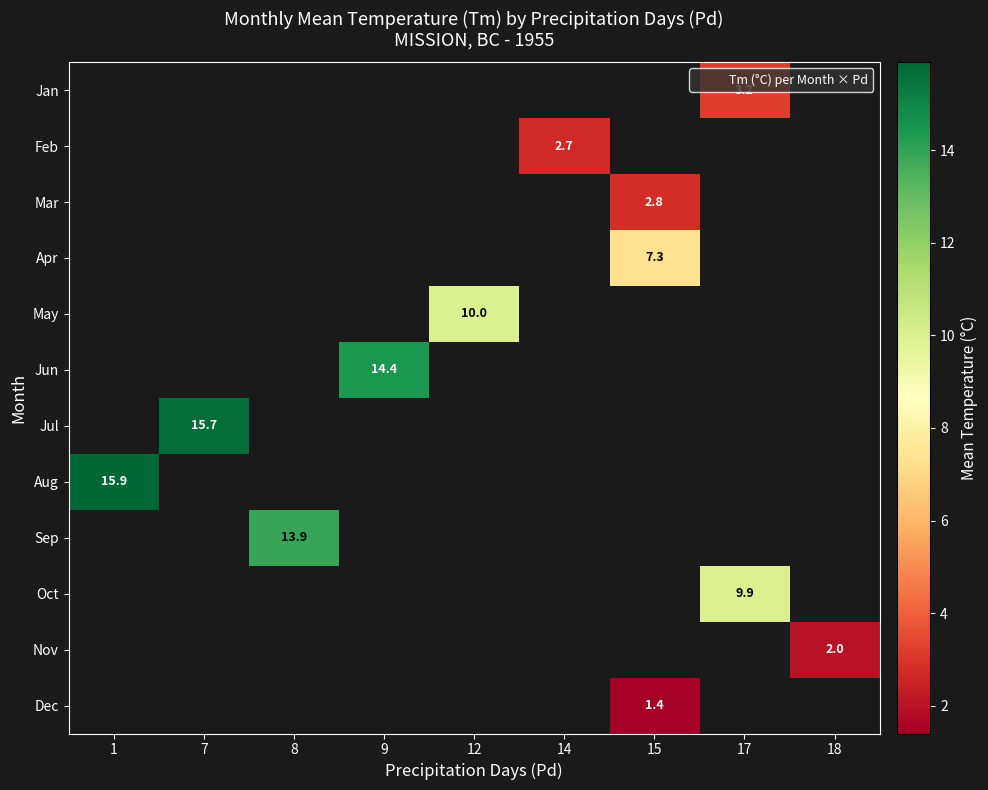

What is the minimum value shown in the chart?

1.4